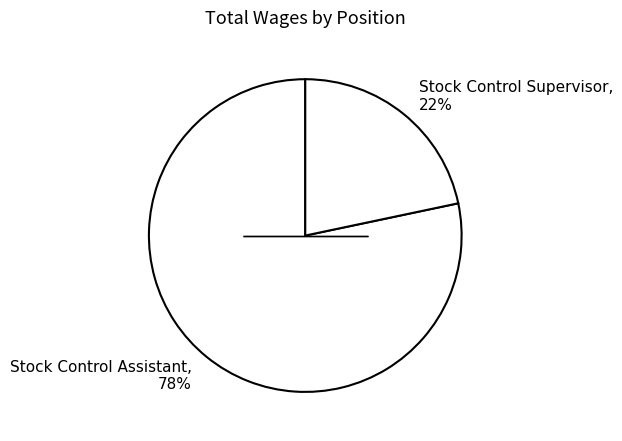

To the nearest percent, what portion does Stock Control Supervisor represent?

22%